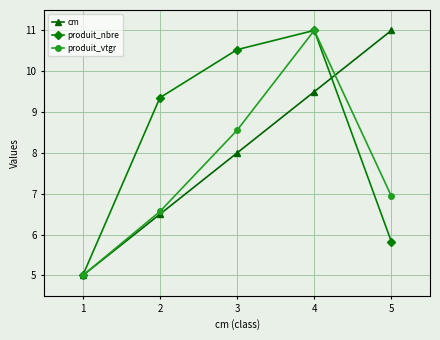

The value of produit_nbre at 4 is 6.5. True or false?

False